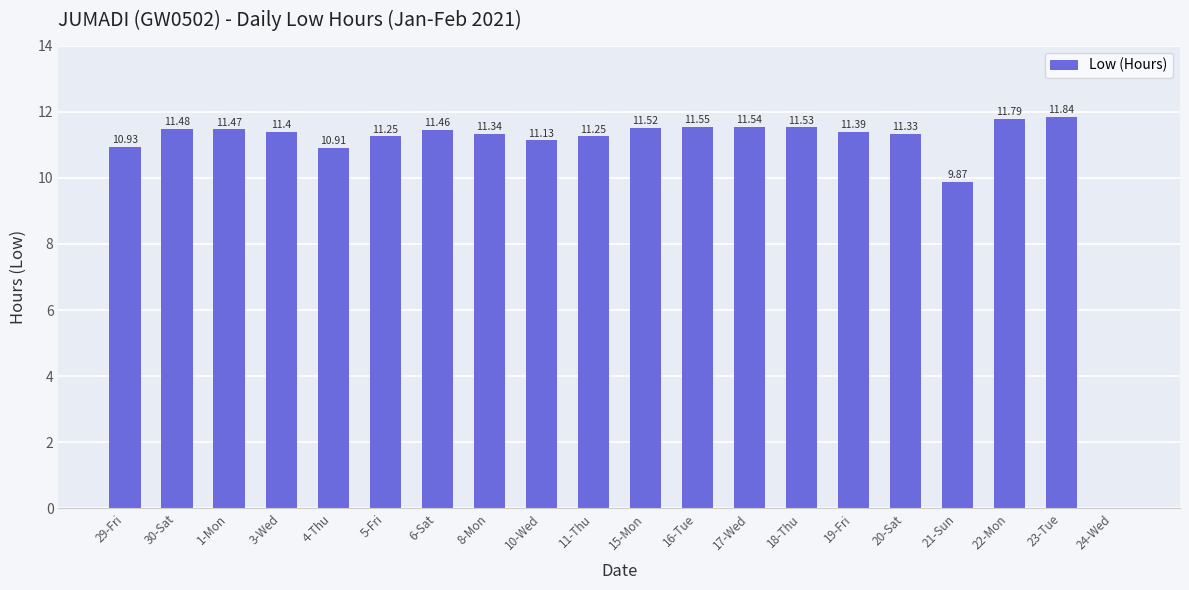

What is the maximum value shown in the chart?

11.8